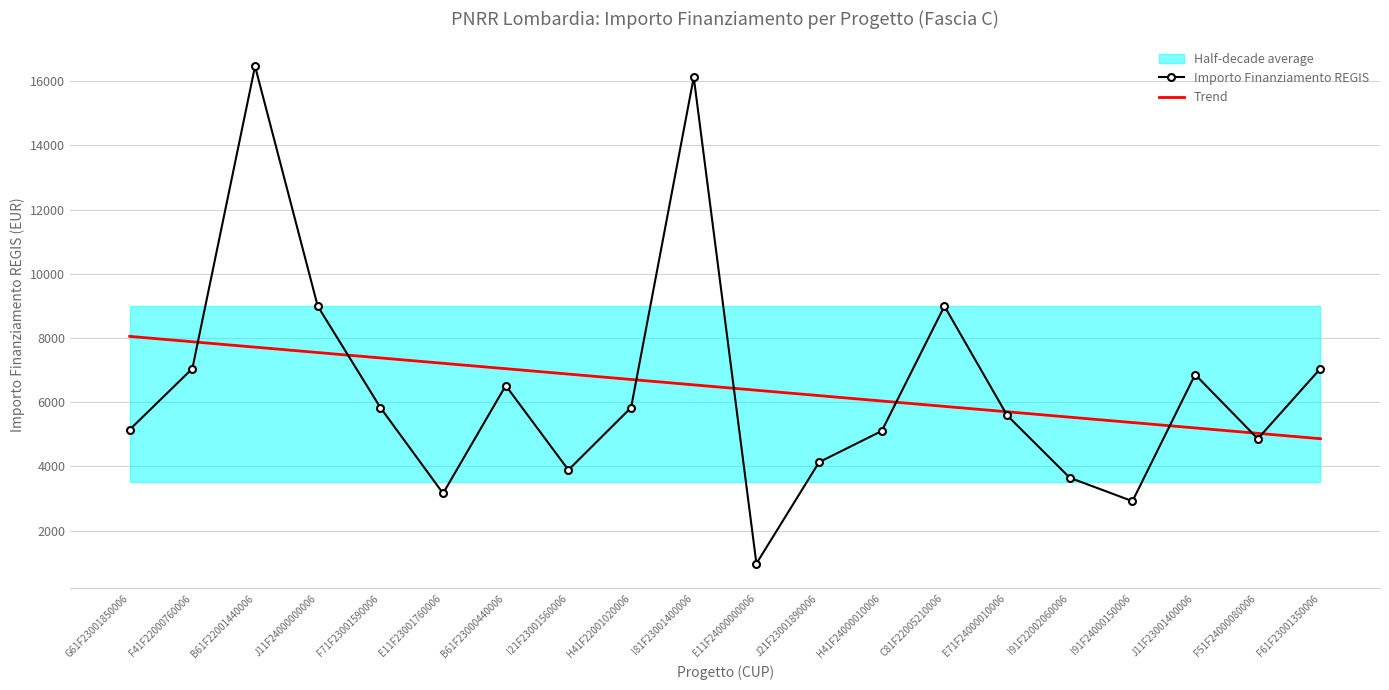

What is the difference between the highest and lowest values at I91F22002060006?

1887.8